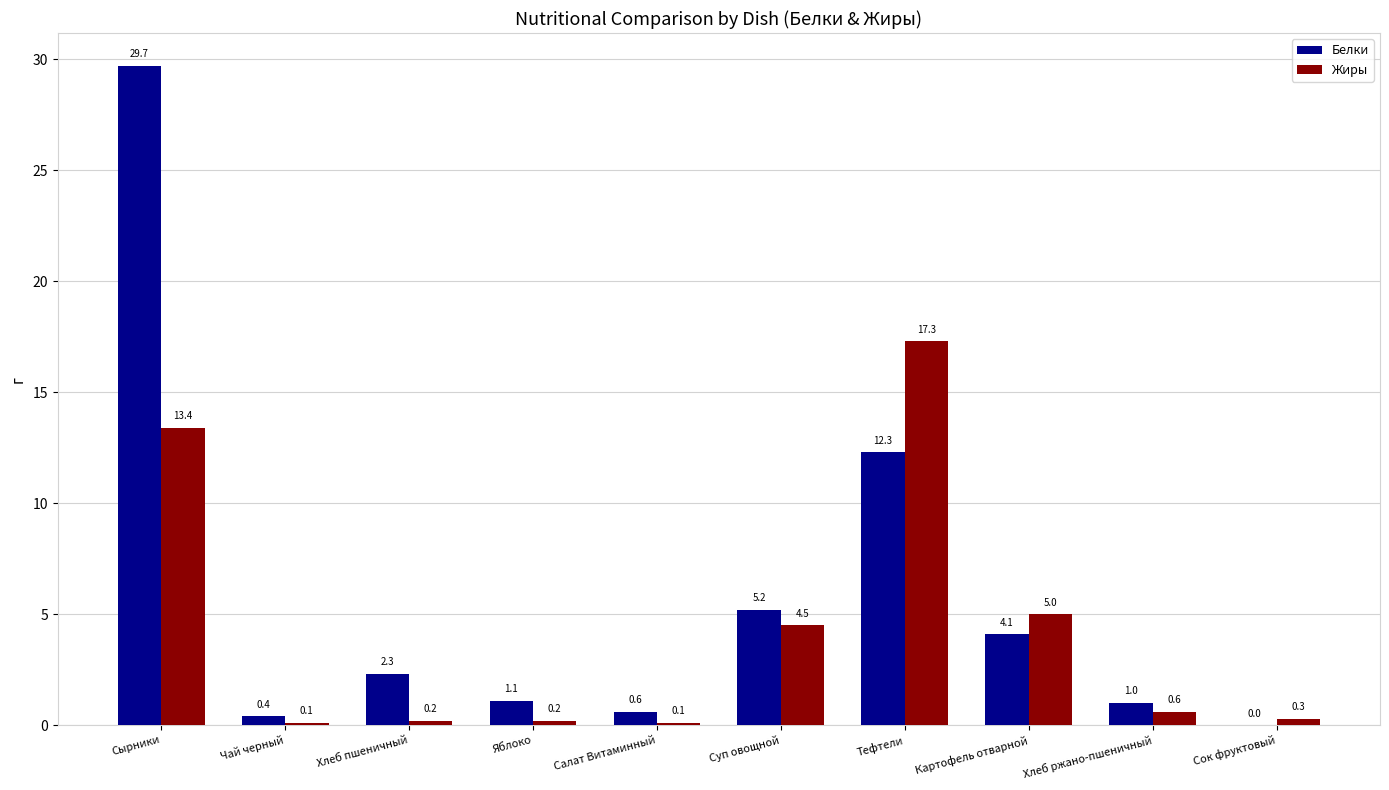

The value of Белки at Тефтели is 12.3. True or false?

True